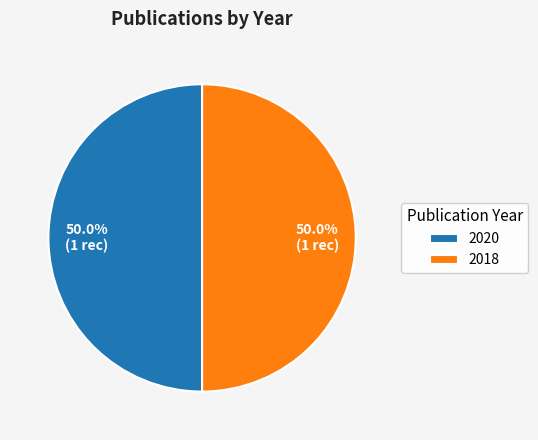

What is the ratio of the value at 2018 to the value at 2020?

1.0